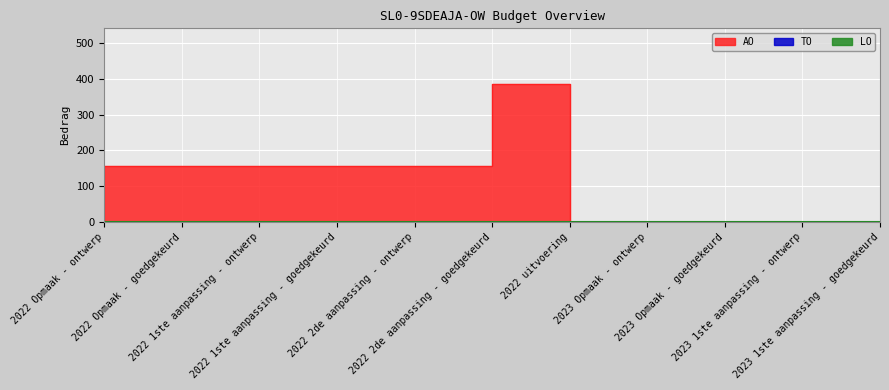

True or false: LO and AO intersect in this chart.

False